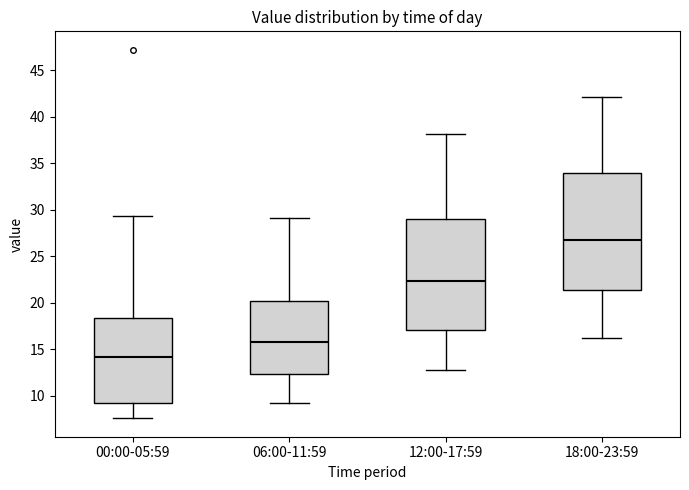

Which box's median line is the highest?

18:00-23:59